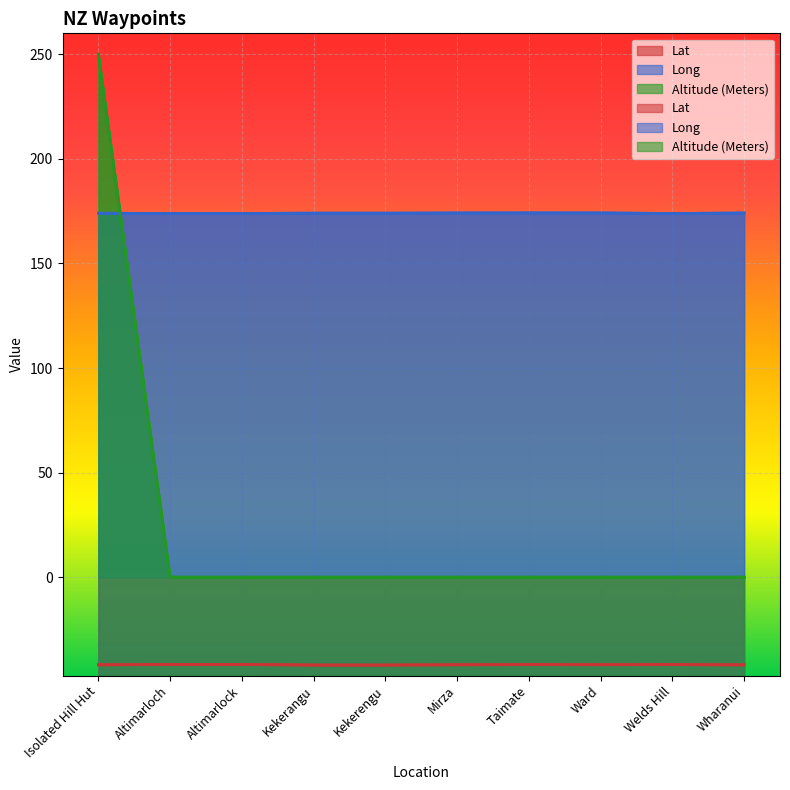

How many distinct data groups are displayed?

3